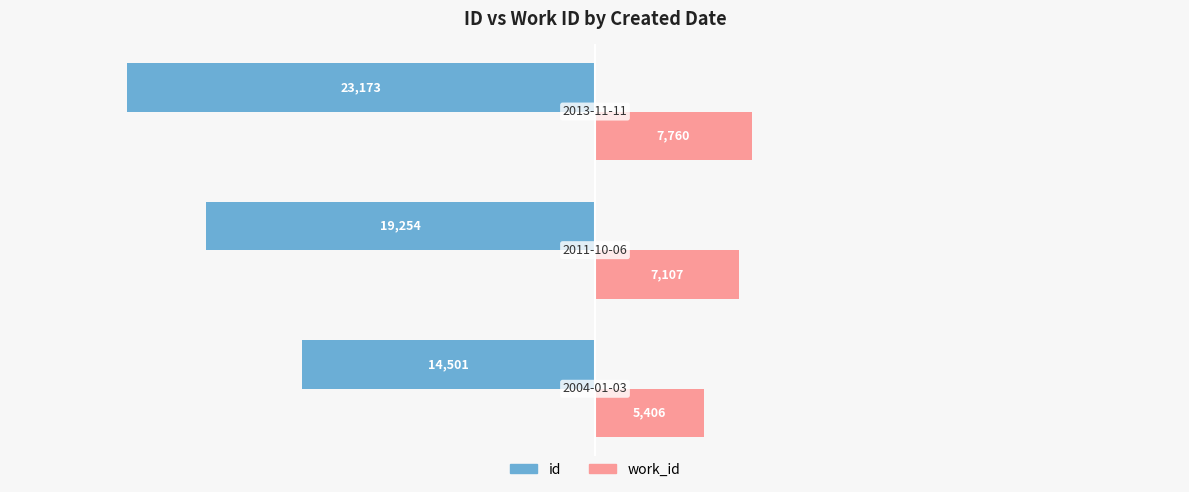

How many values in the work_id series are below 7107?

1